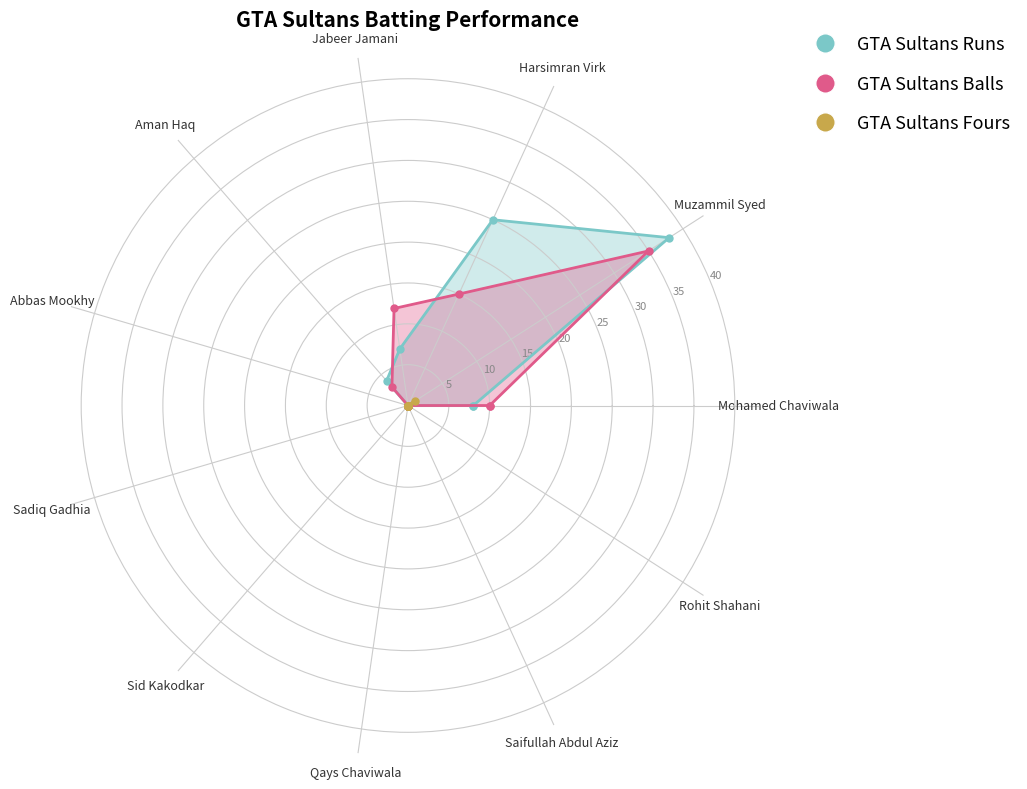

What is the highest value of the GTA Sultans Balls series?

35